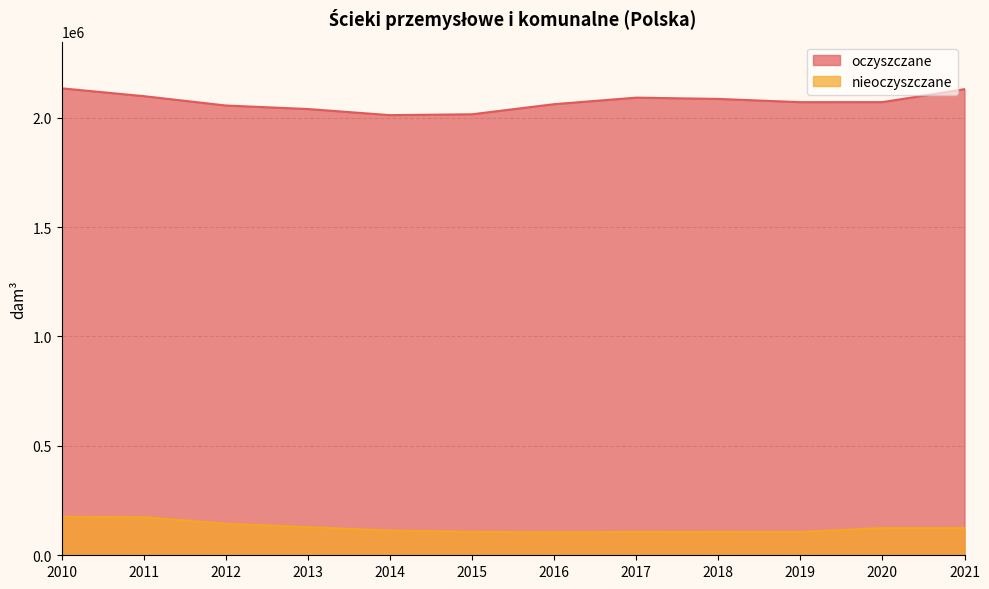

Rank the categories by nieoczyszczane value from lowest to highest.

2016, 2019, 2018, 2017, 2015, 2014, 2021, 2020, 2013, 2012, 2011, 2010